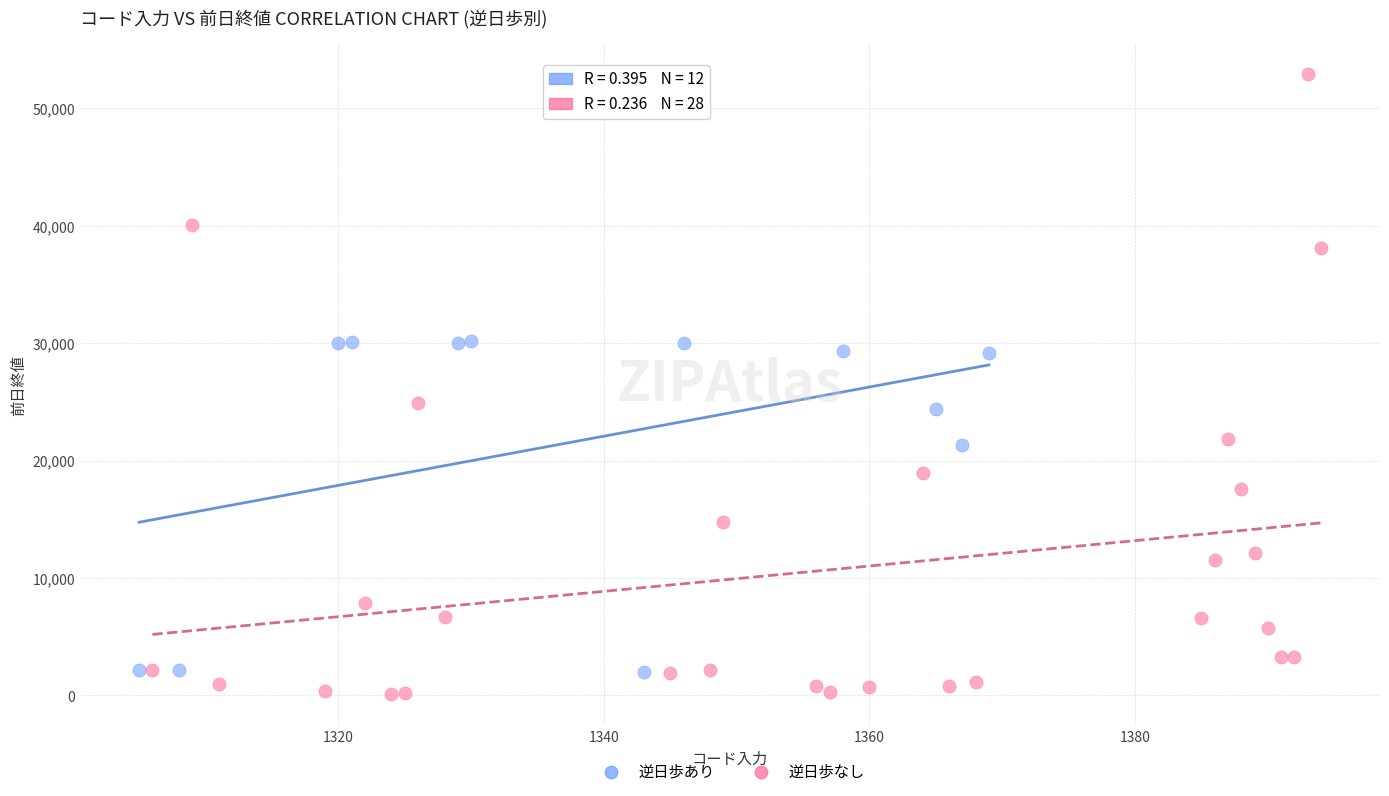

What are all the series names shown in the legend?

逆日歩あり, 逆日歩なし